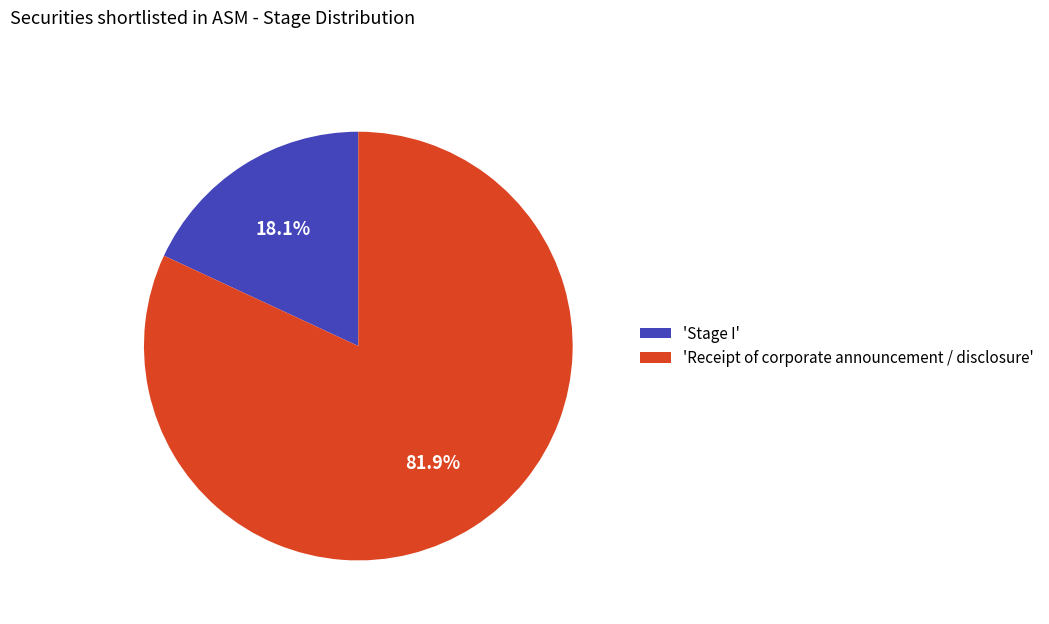

Count the number of slices in the pie.

2